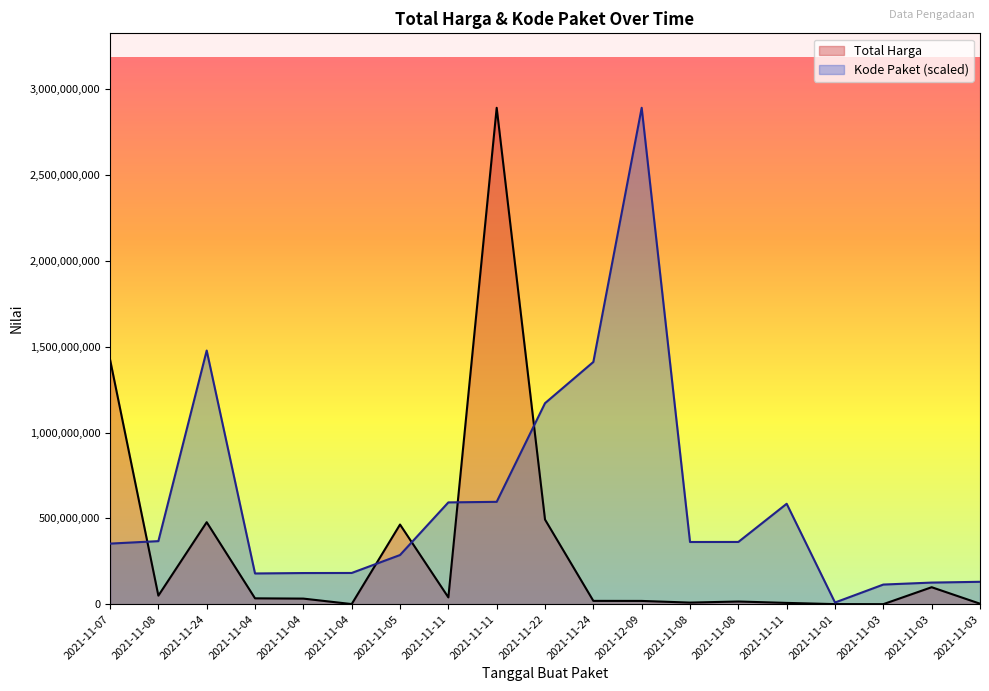

What is the difference between the highest and lowest values at 2021-11-24?

1000240024.8